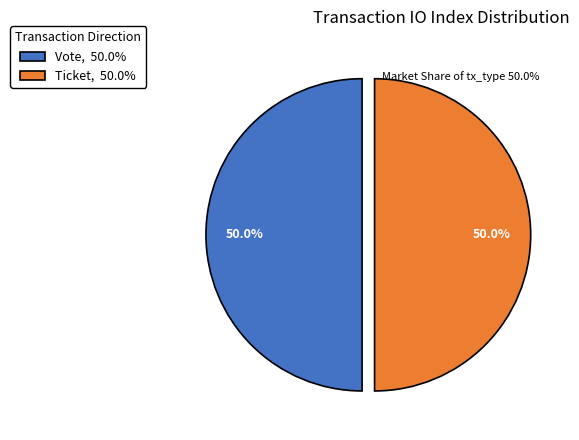

Count the number of slices in the pie.

2